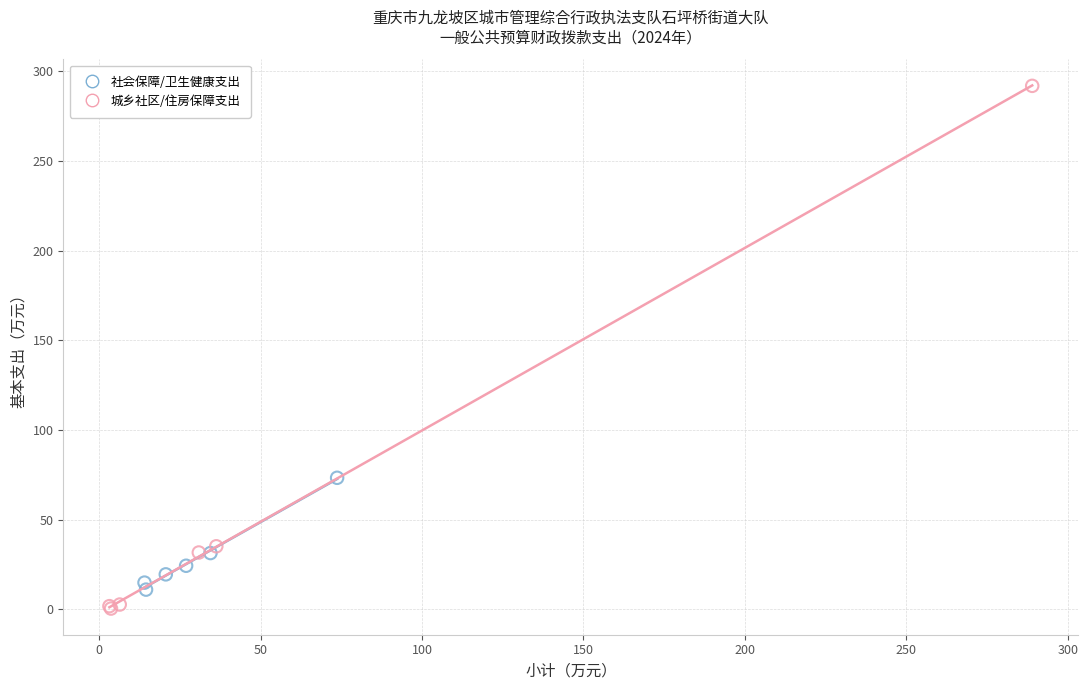

Which series contains the highest Y value?

城乡社区/住房保障支出